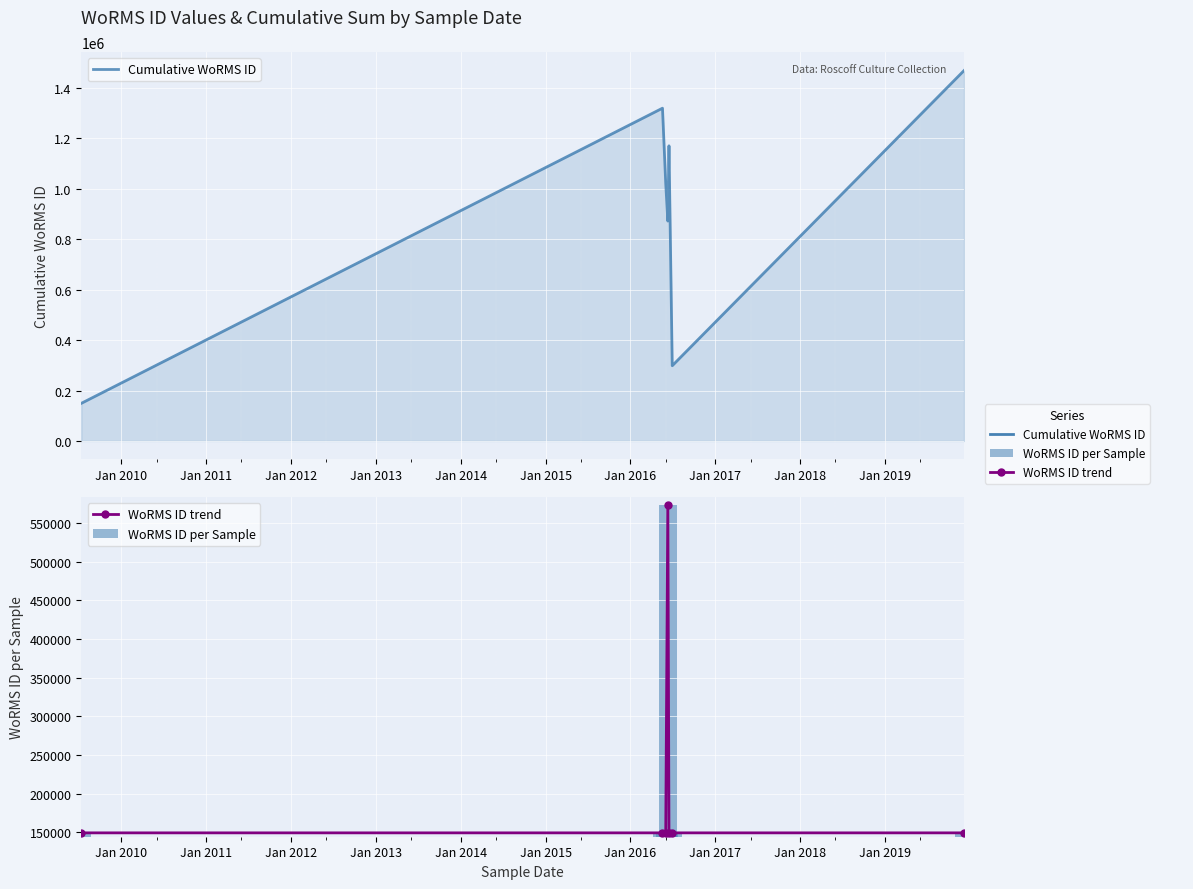

What is the maximum value shown in the chart?

1468726